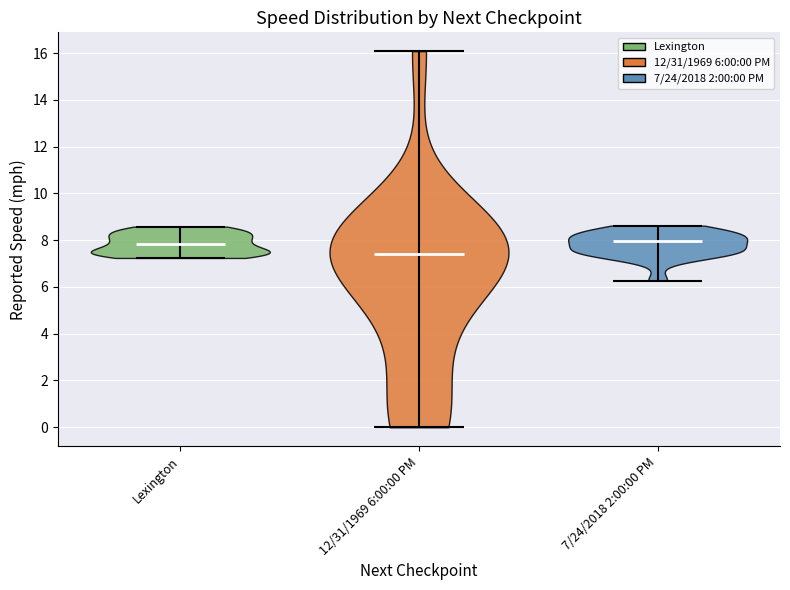

Reading left to right, read every violin against the y-axis: where its median line is, and the lowest and highest points it reaches. The values are not printed on the chart, so give them approximately, as read against the axis.

Lexington: median line 7.8, lowest point 7.2, highest point 8.6
12/31/1969 6:00:00 PM: median line 7.4, lowest point 0.0, highest point 16.0
7/24/2018 2:00:00 PM: median line 8.0, lowest point 6.2, highest point 8.6